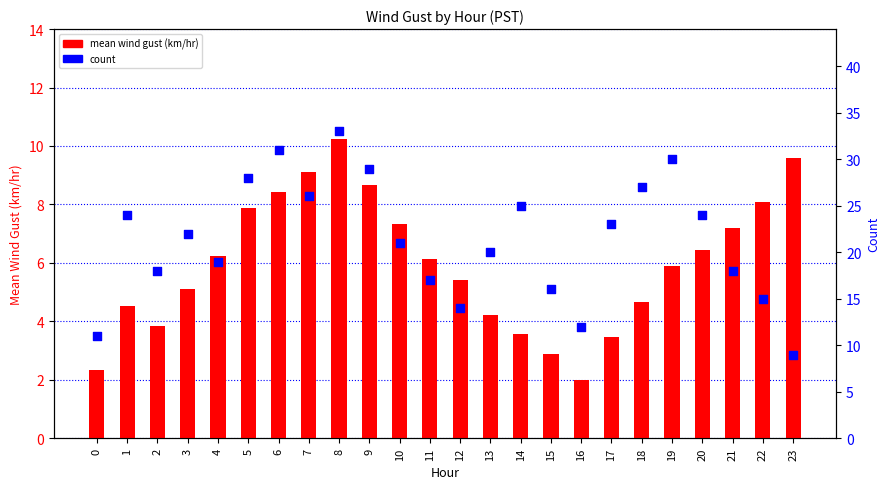

Which series reaches the minimum Y coordinate?

mean wind gust (km/hr)